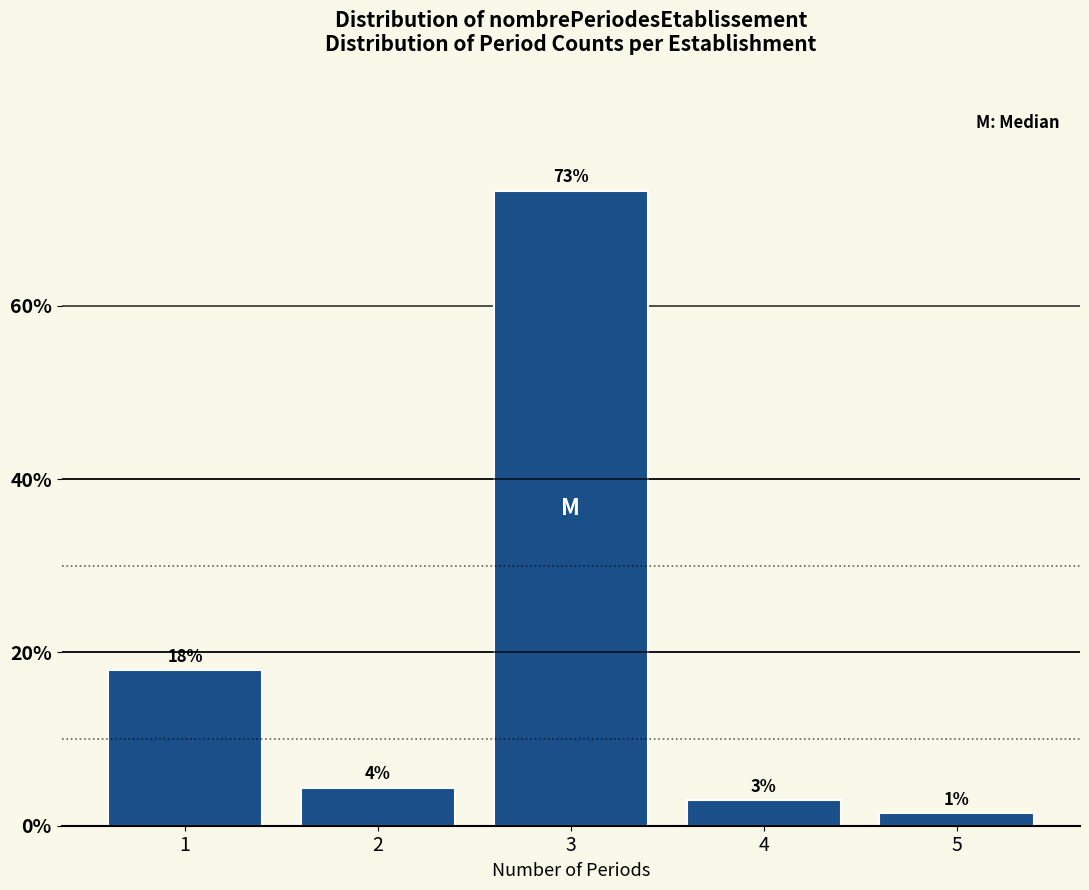

How many bars are there in total?

5